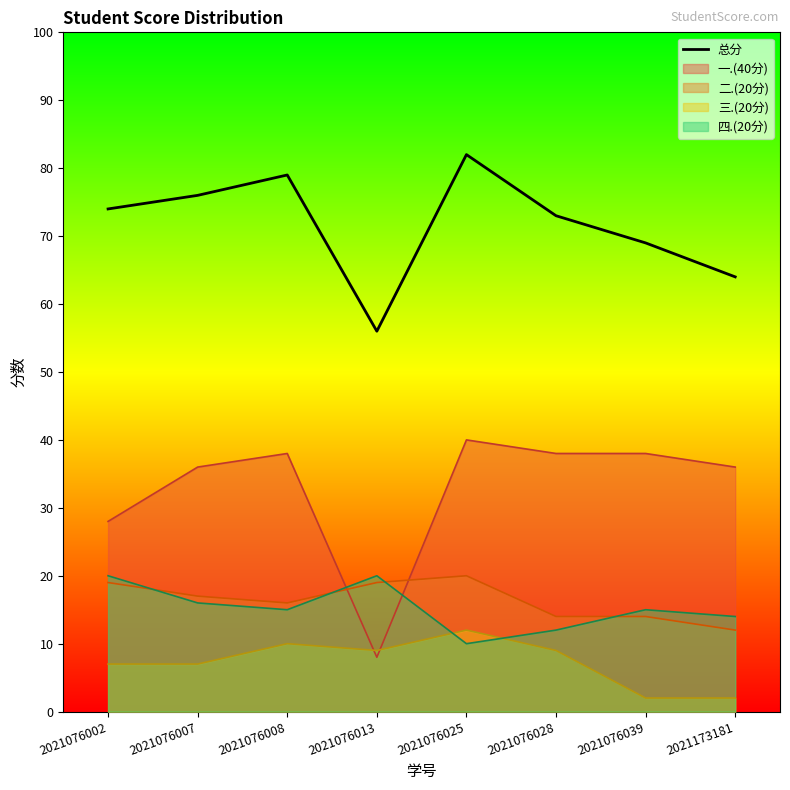

What is the difference between the values at 2021076025 and 2021076039?

13